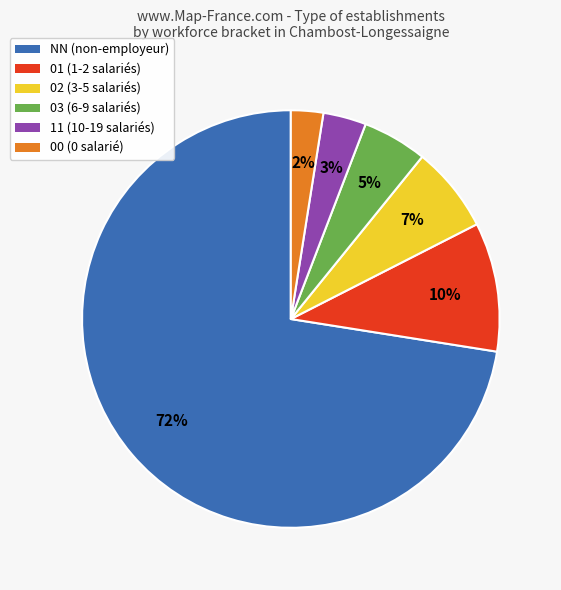

To the nearest percent, what percentage of the pie is 03?

5%